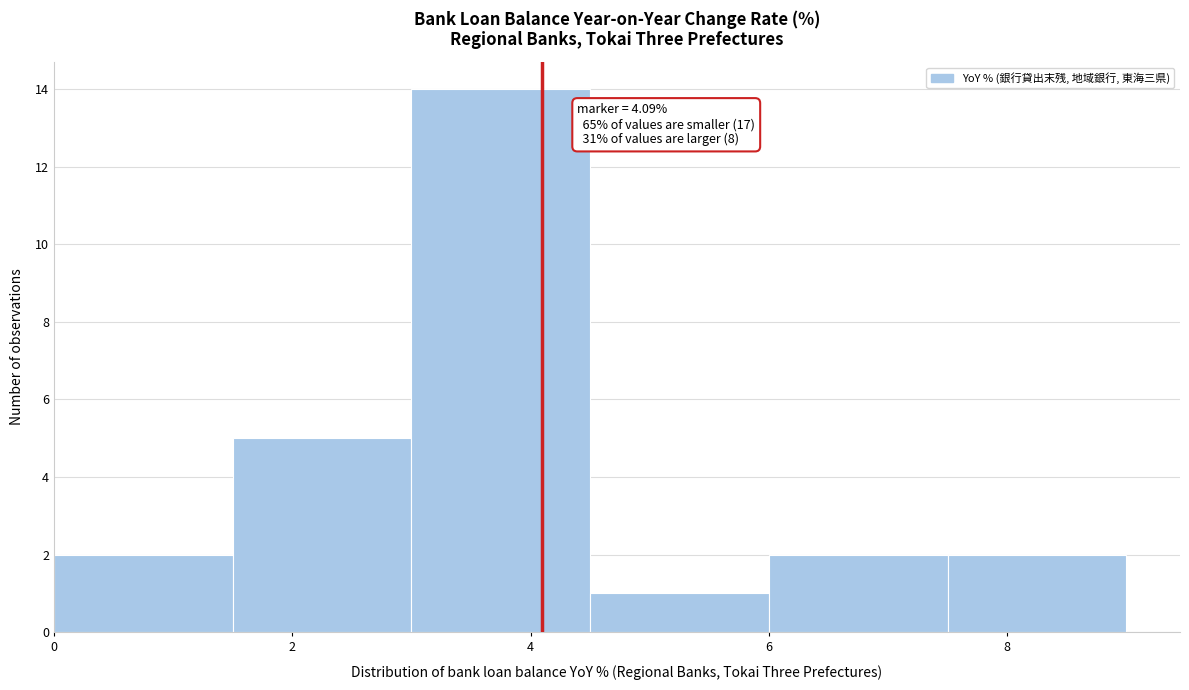

Over which range of the x-axis is the bar tallest?

3.0 to 4.5